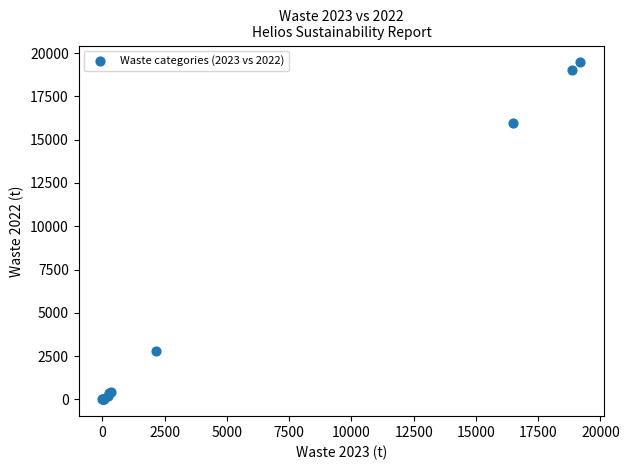

What Y value in the scatter plot is closest to 9733?

15983.1